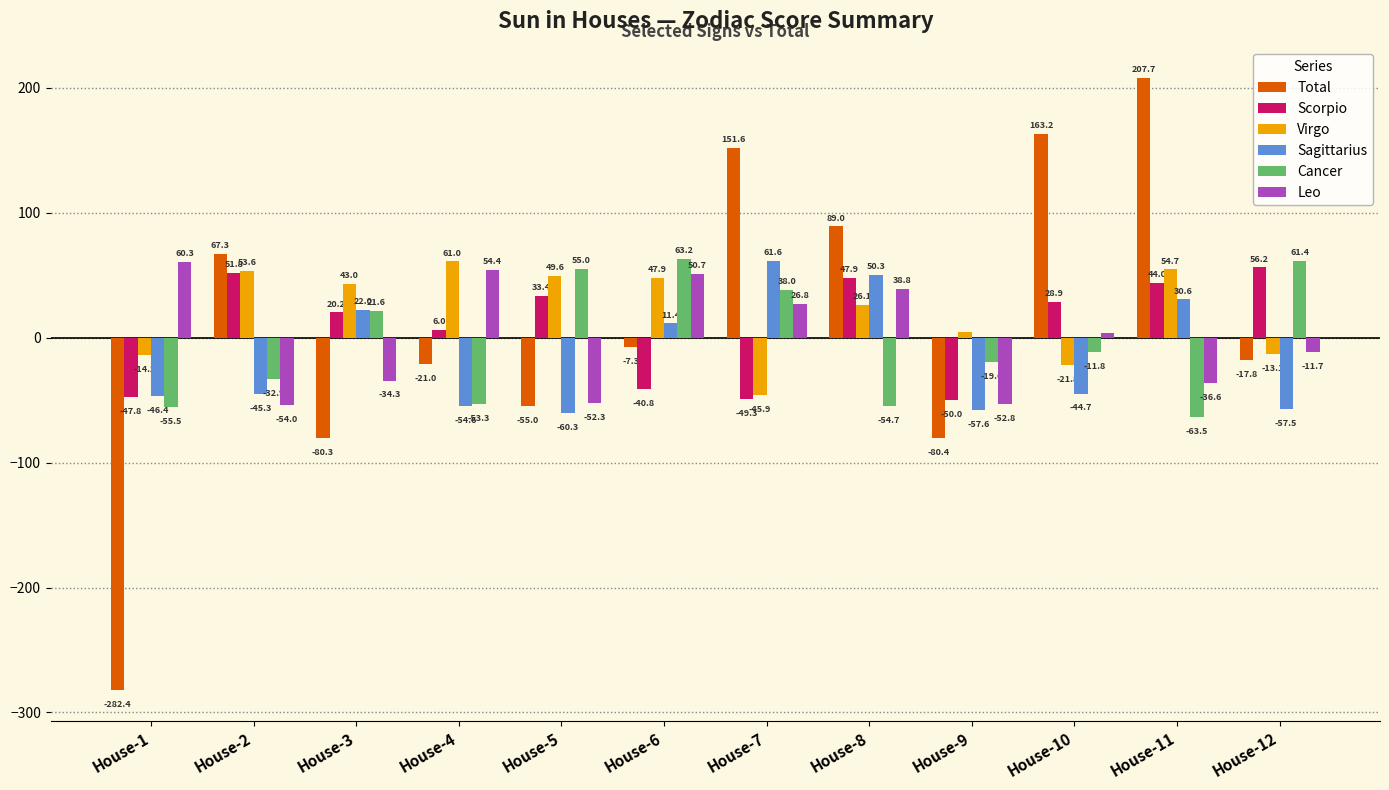

The Scorpio series shows -47.8 at House-1. True or false?

True